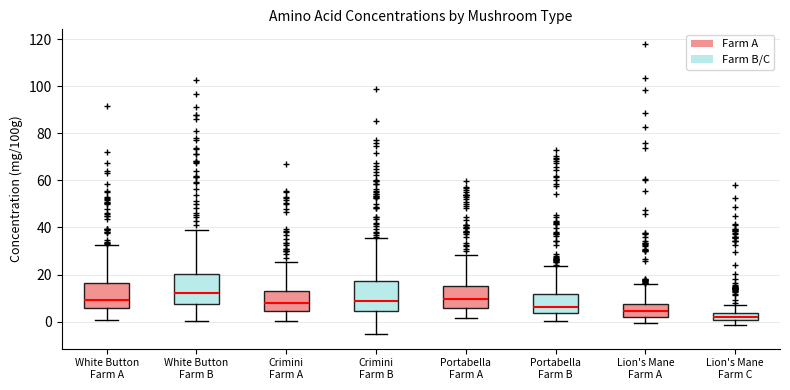

Which box's median line is the lowest?

Lion's Mane Farm C